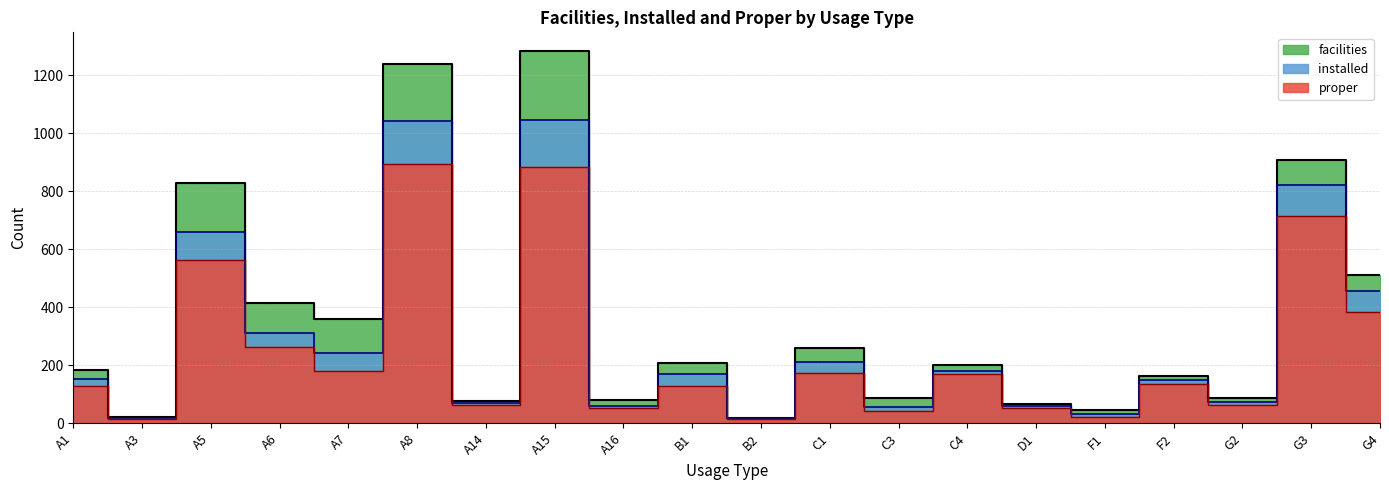

At which category is the sum across all series the highest?

A15